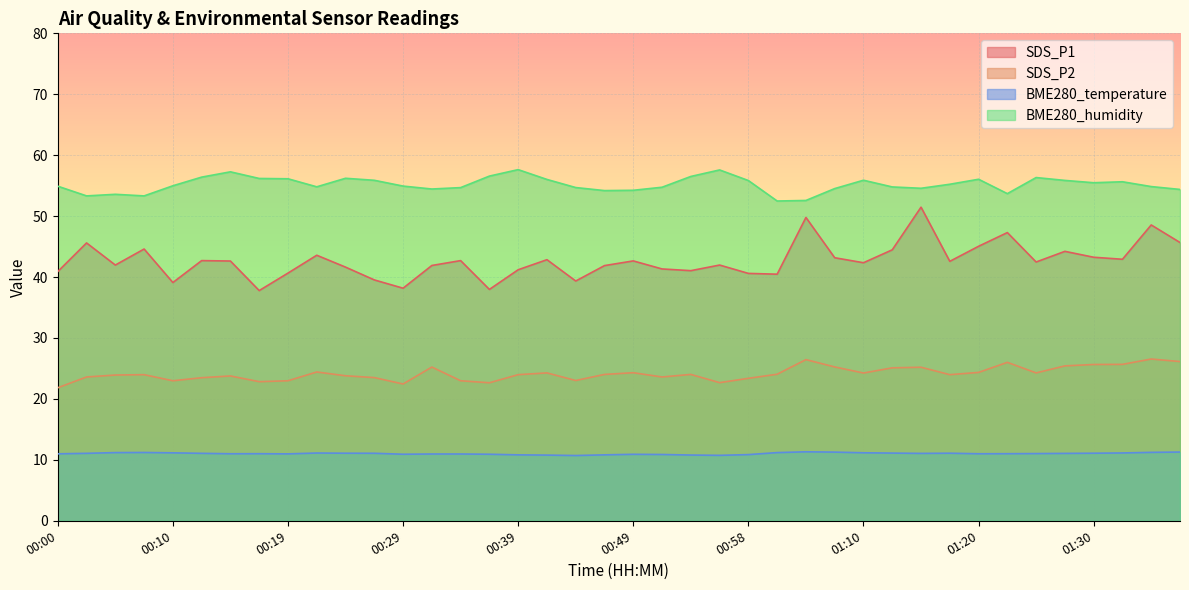

How many lines are shown in the chart?

4